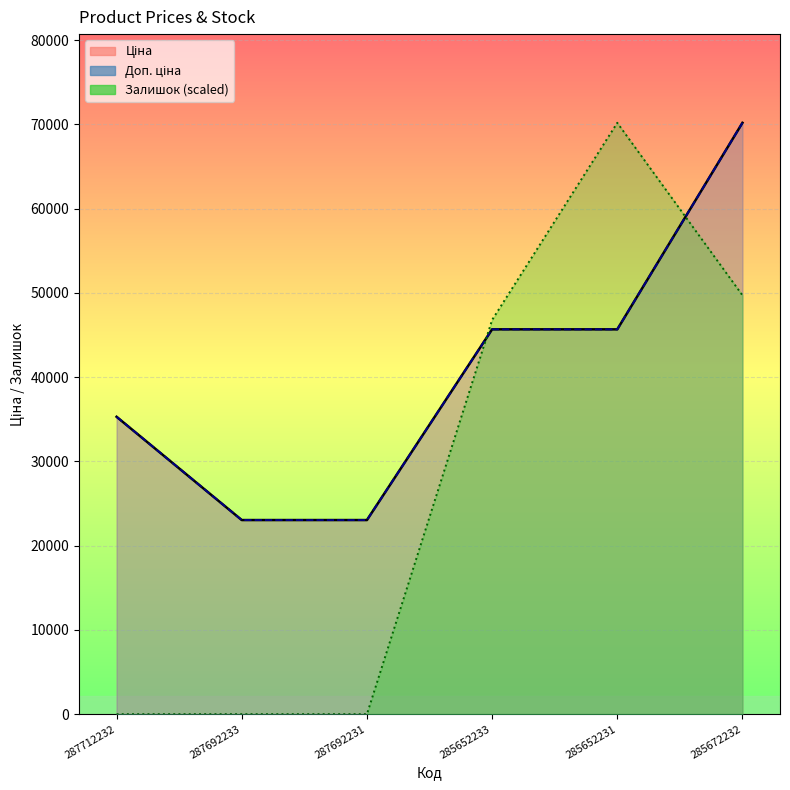

What is the average value of the Ціна series?

40483.8